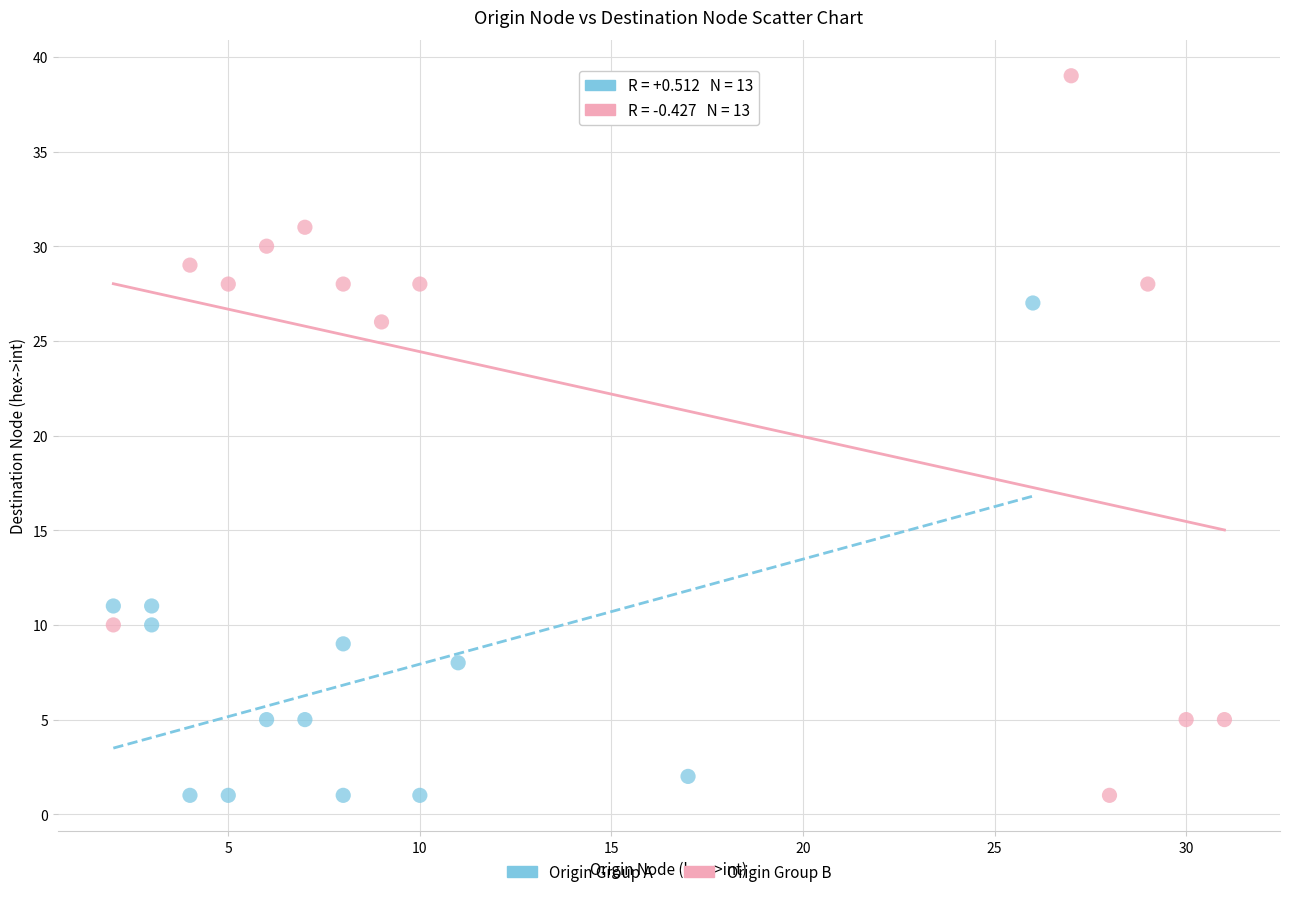

Which series has the widest spread of Y values?

Origin Group B